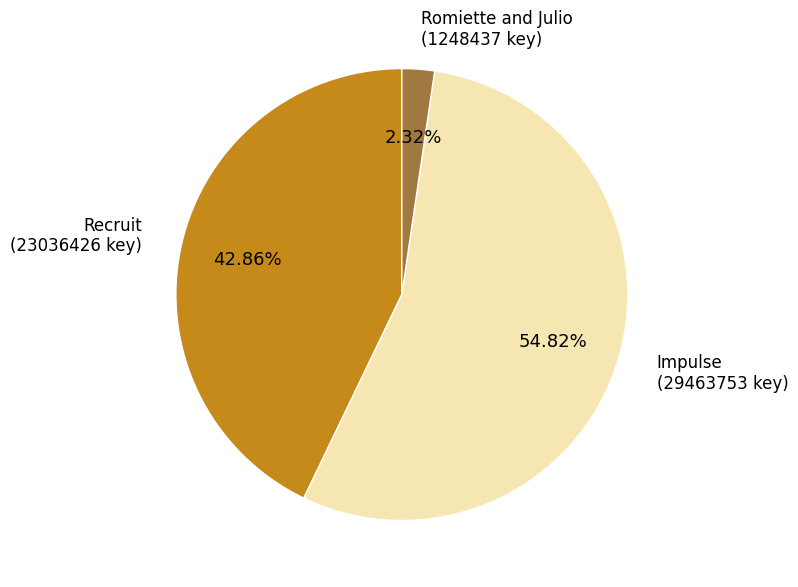

Does any single category account for the majority?

Yes